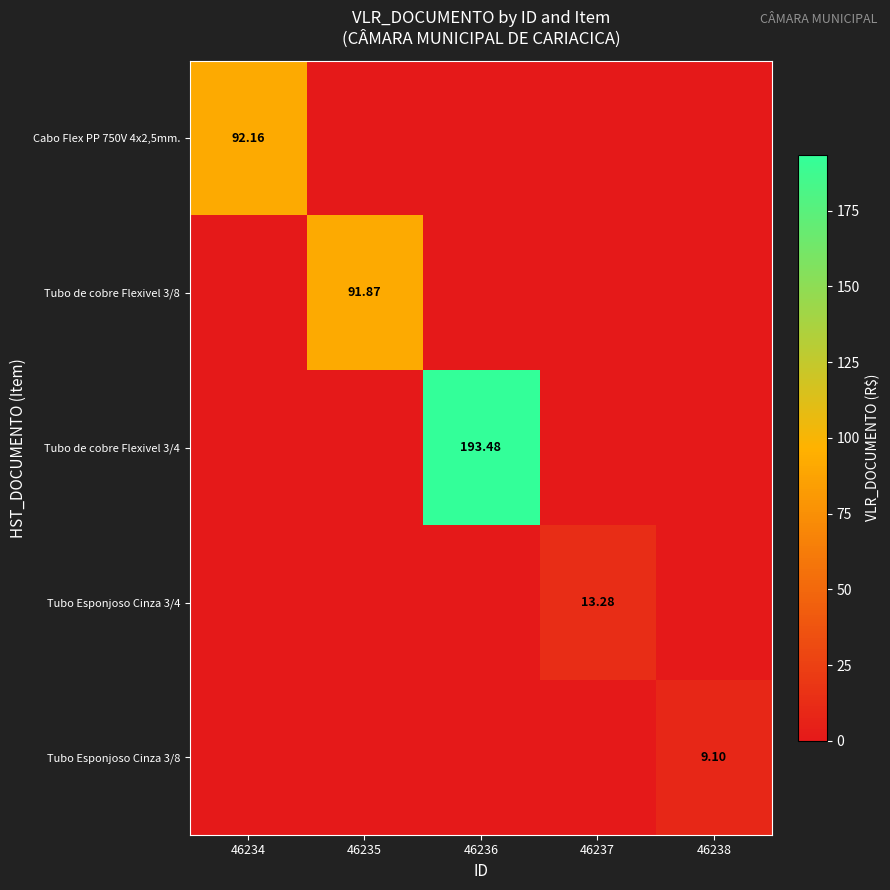

Between 46237 and 46238, which series saw the biggest shift?

Tubo Esponjoso Cinza 3/4